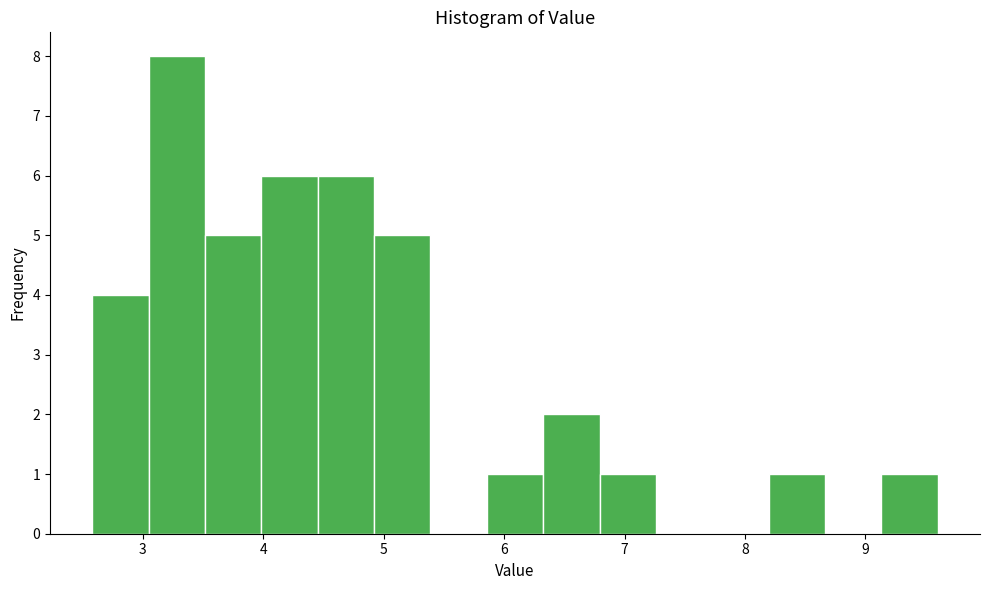

Which range on the x-axis has the tallest bar?

3.0 to 3.5